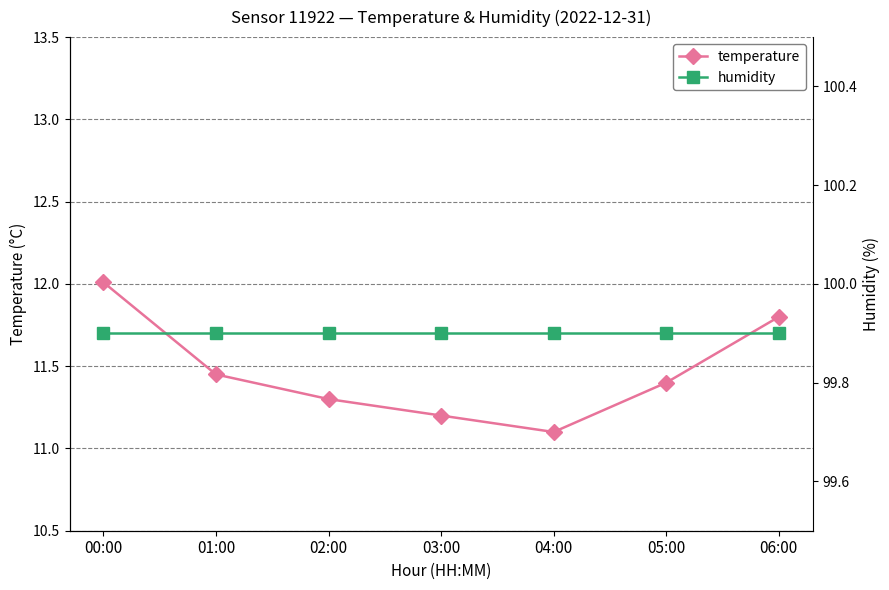

What is the label of the 2nd point from the left?

01:00